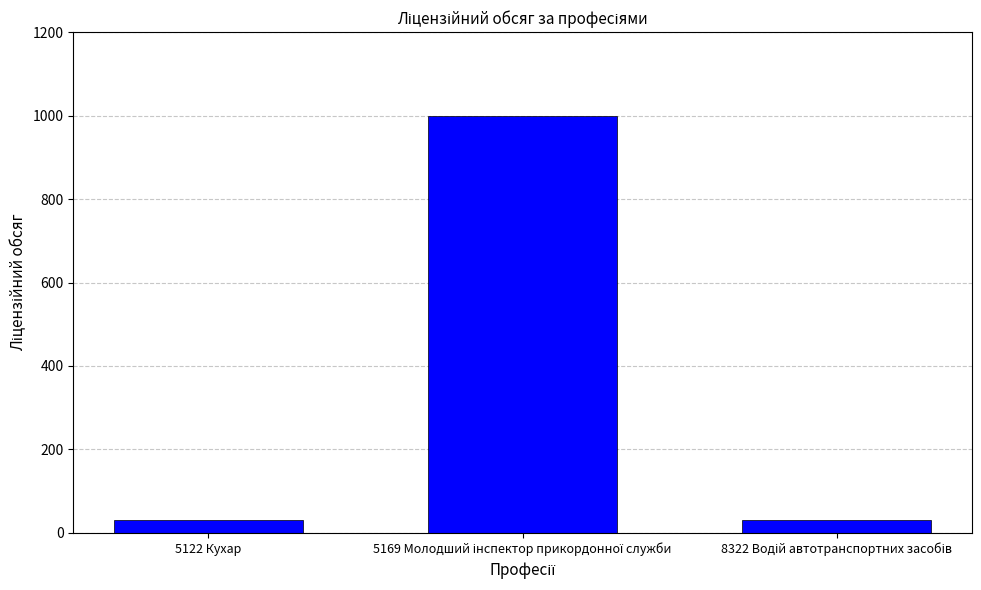

How many values are between 30 and 1000?

3